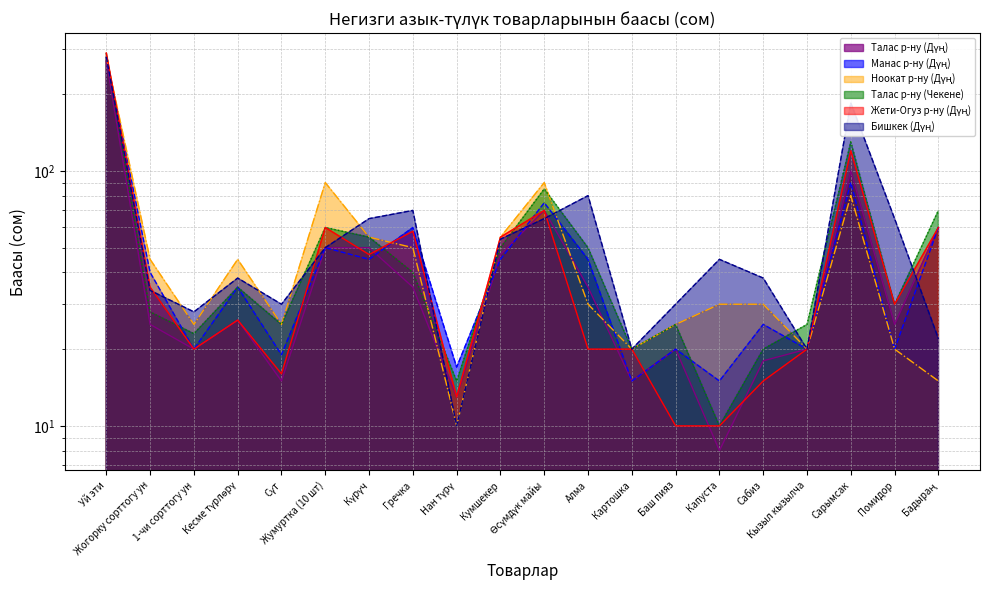

True or false: Талас р-ну (Дүң) has more than 2 points higher than both neighbors.

True